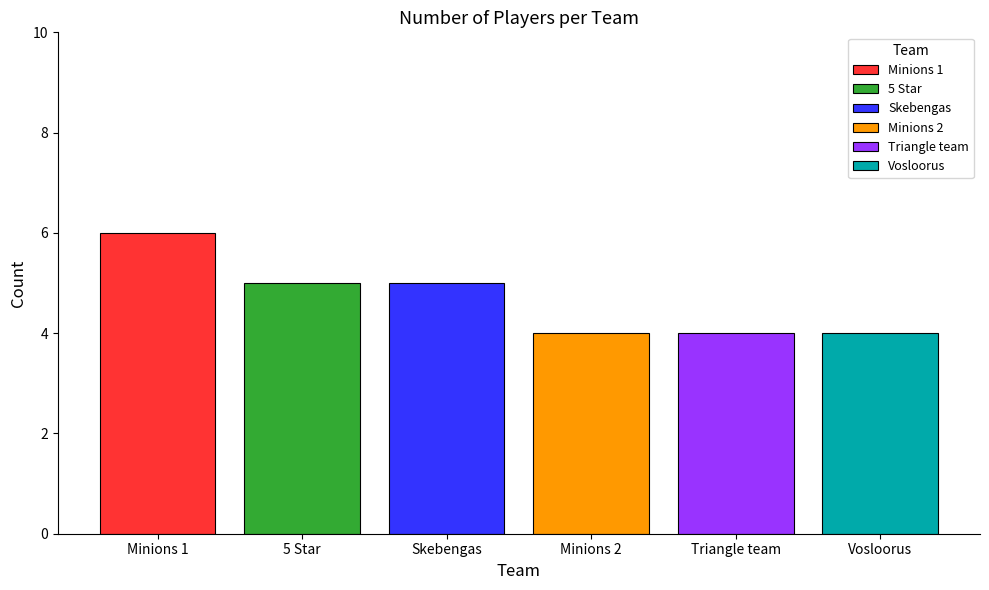

Count the number of categories in the chart.

1